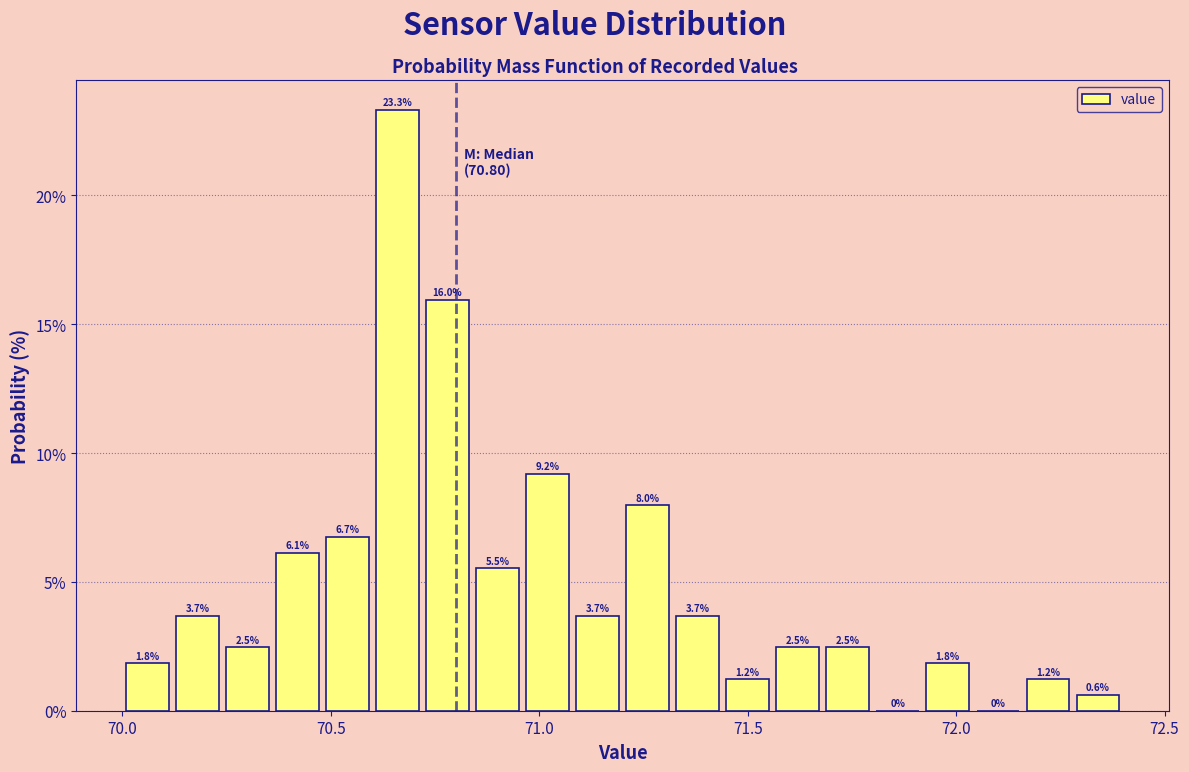

Around what value on the x-axis is the tallest bar? Give the approximate position of its centre, as read against the axis.

70.65